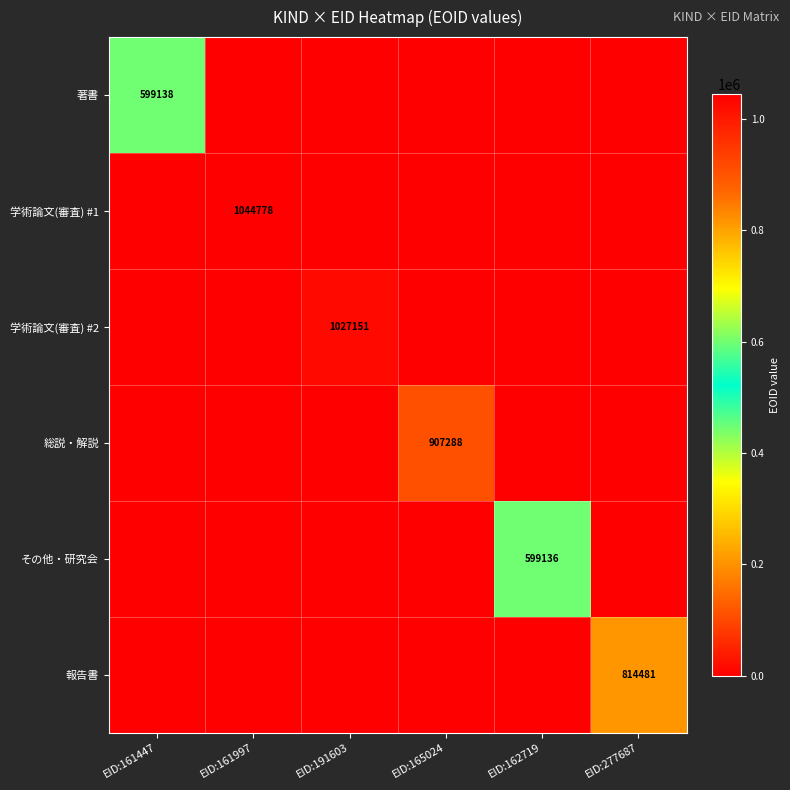

True or false: 著書 has a value of 599138 at EID:161447.

True